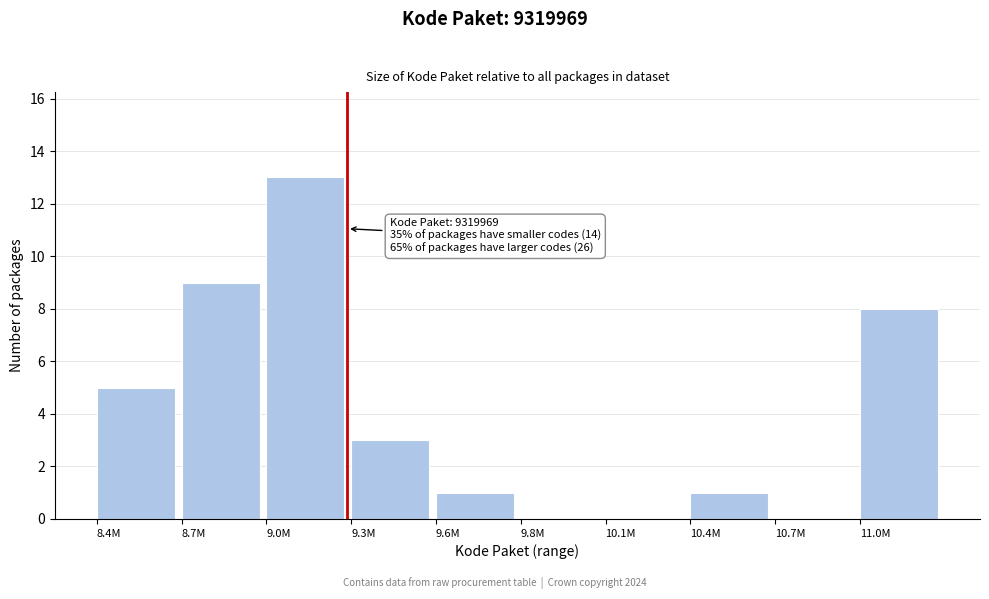

Reading left to right, transcribe all the data shown in this chart.

8.4M=5	8.7M=9	9.0M=13	9.3M=3	9.6M=1	9.8M=0	10.1M=0	10.4M=1	10.7M=0	11.0M=8